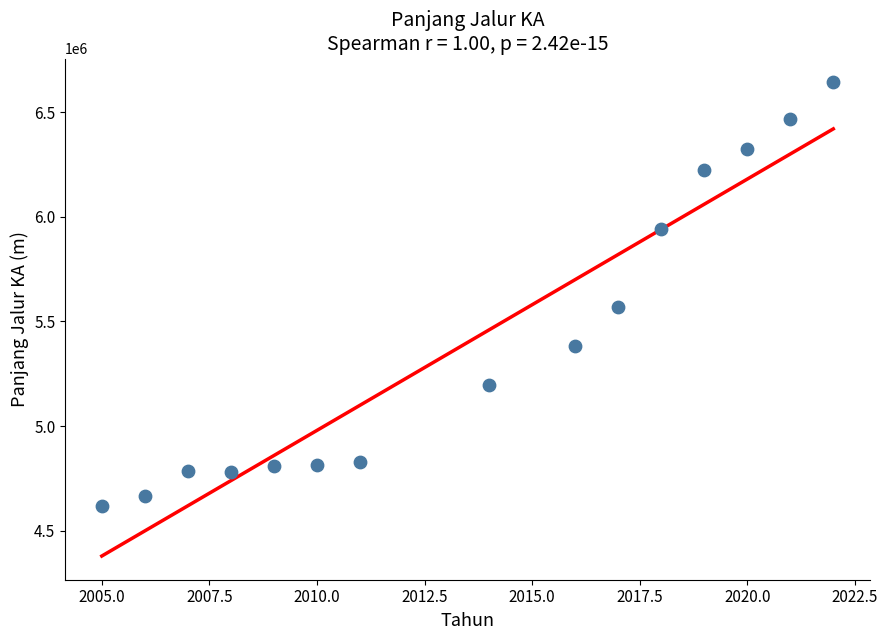

What is the range of X values (max minus min)?

17